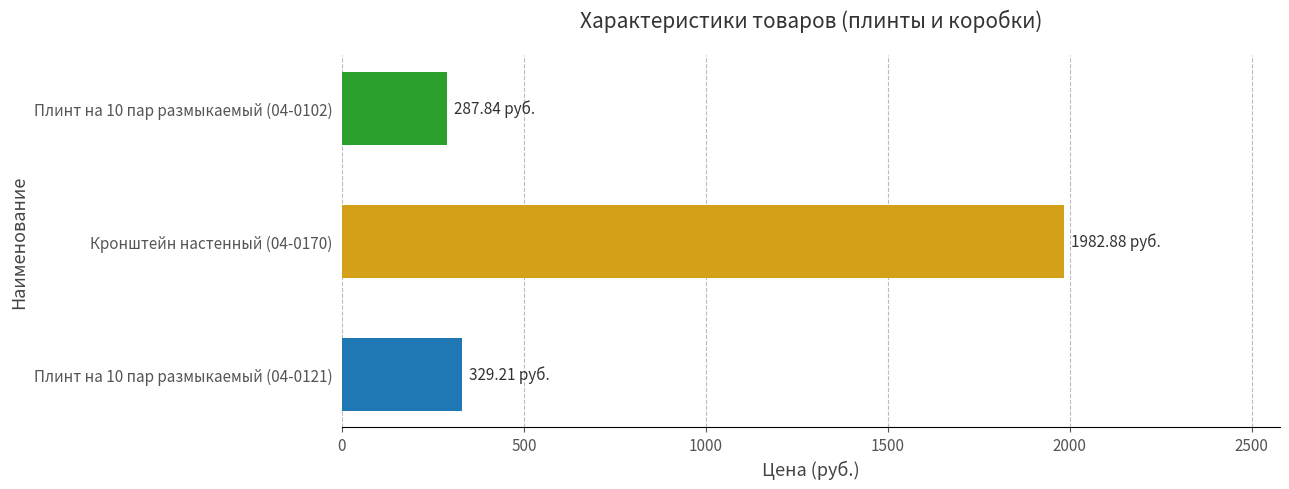

List the labels in order of value, largest first.

Кронштейн настенный (04-0170), Плинт на 10 пар размыкаемый (04-0121), Плинт на 10 пар размыкаемый (04-0102)